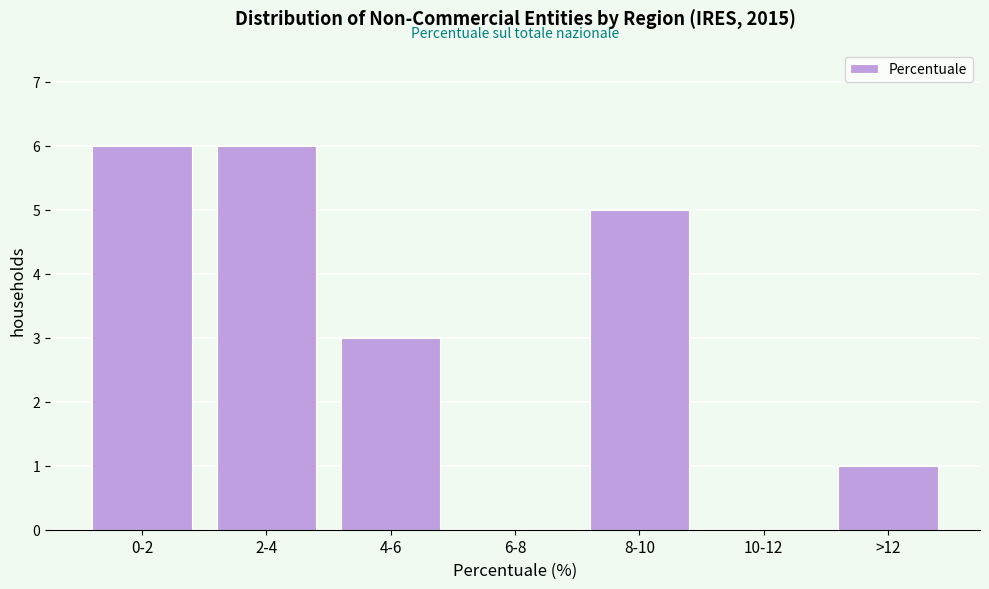

Reading left to right, what are all the values shown in this chart?

0-2=6	2-4=6	4-6=3	6-8=0	8-10=5	10-12=0	>12=1